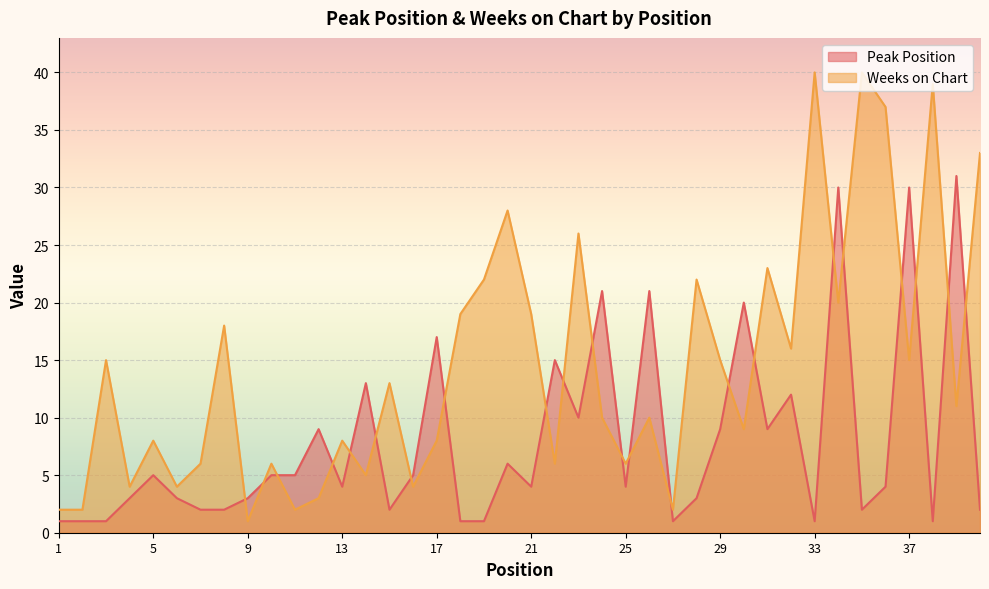

Reading left to right, transcribe all the data shown in this chart.

Peak Position: 1	1	1	3	5	3	2	2	3	5	5	9	4	13	2	5	17	1	1	6	4	15	10	21	4	21	1	3	9	20	9	12	1	30	2	4	30	1	31	2
Weeks on Chart: 2	2	15	4	8	4	6	18	1	6	2	3	8	5	13	4	8	19	22	28	19	6	26	10	6	10	2	22	15	9	23	16	40	20	40	37	15	39	11	33